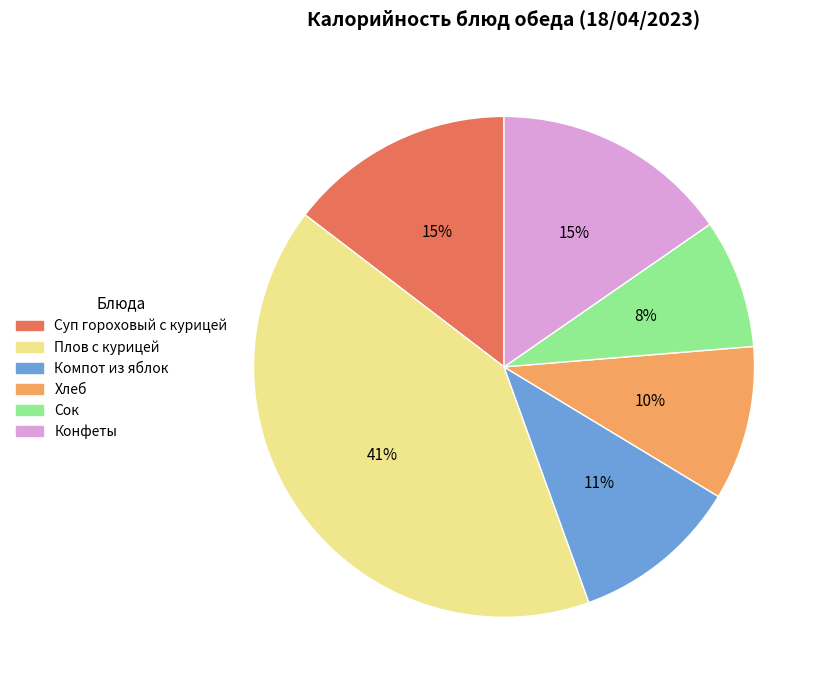

Count the number of slices in the pie.

6